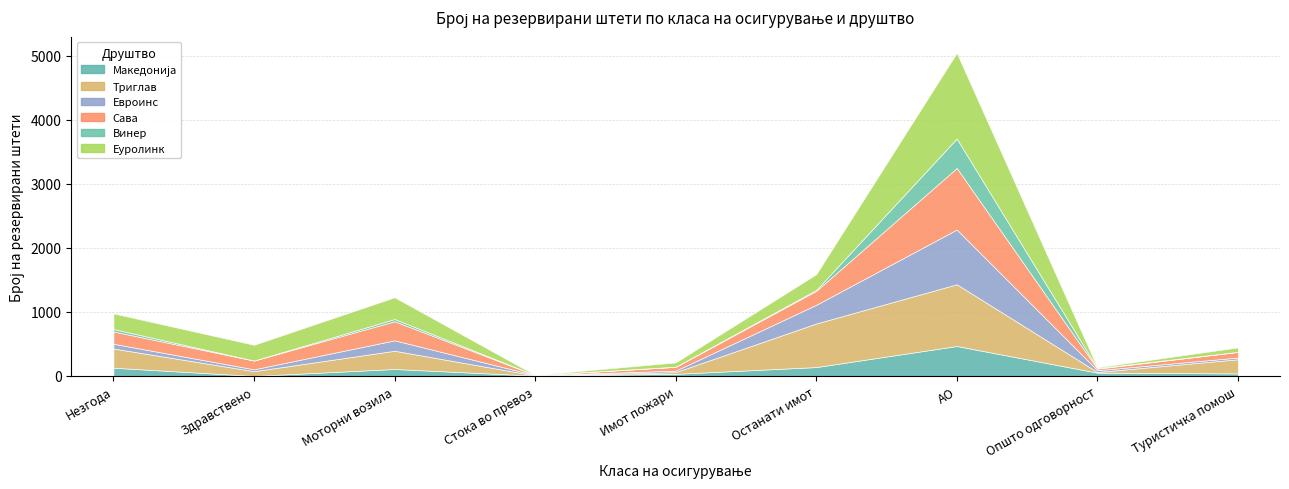

Count the number of categories in the chart.

9